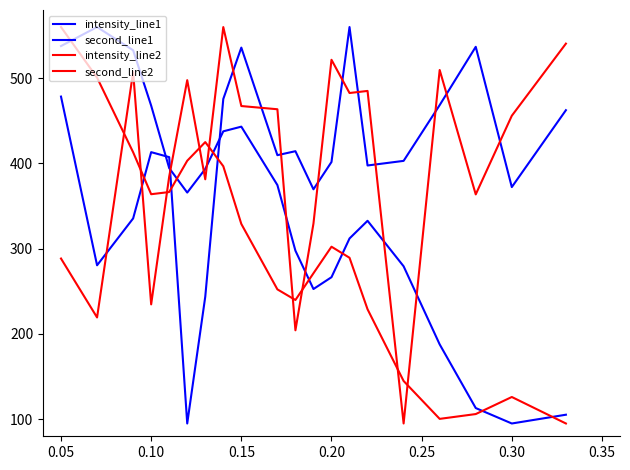

How many interior local peaks does the second_line2 series have?

3